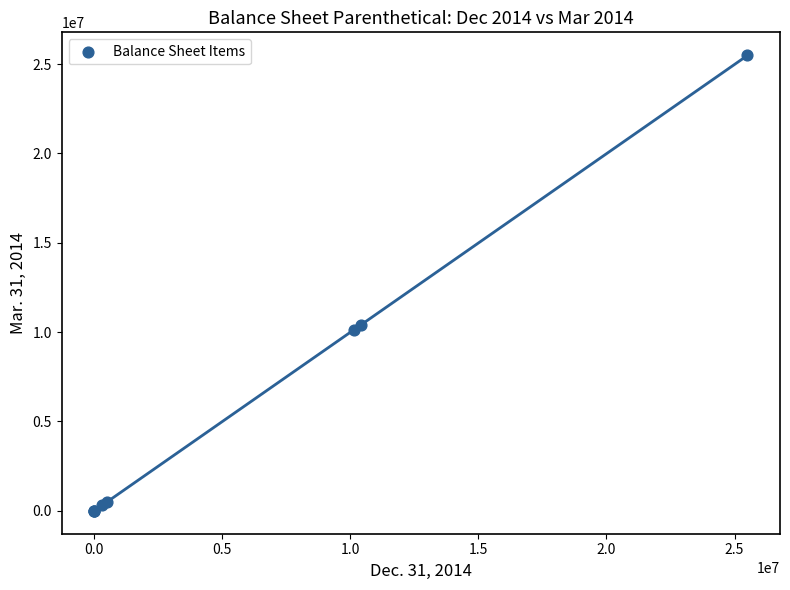

What Y value in the scatter plot is closest to 12750000?

10409000.0